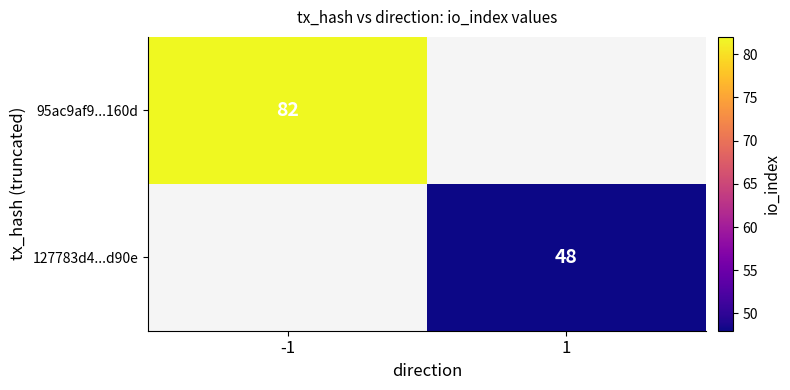

The 127783d4...d90e series shows 48 at 1. True or false?

True